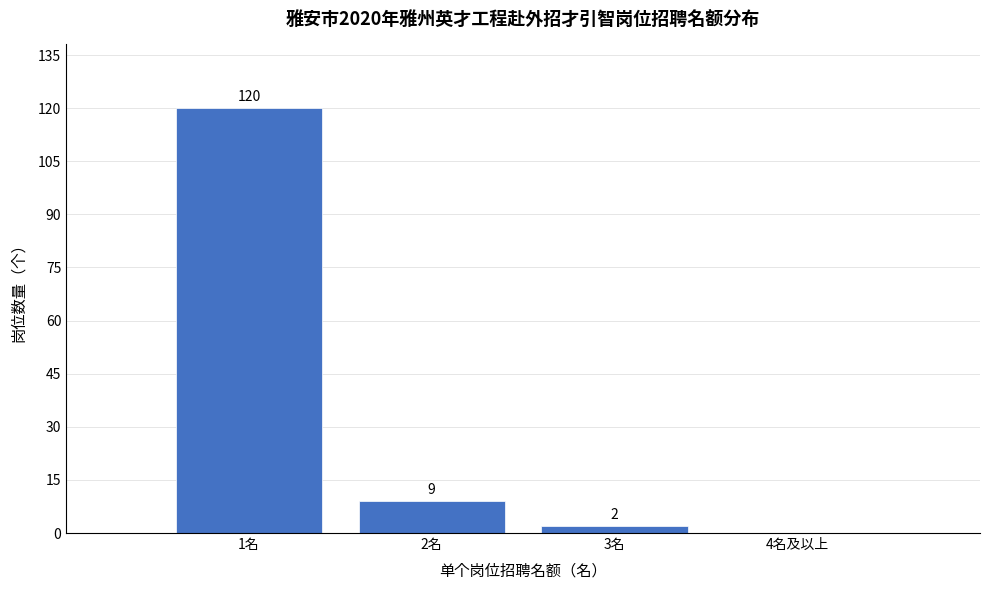

Reading left to right, what are all the values shown in this chart?

1名=120	2名=9	3名=2	4名及以上=0